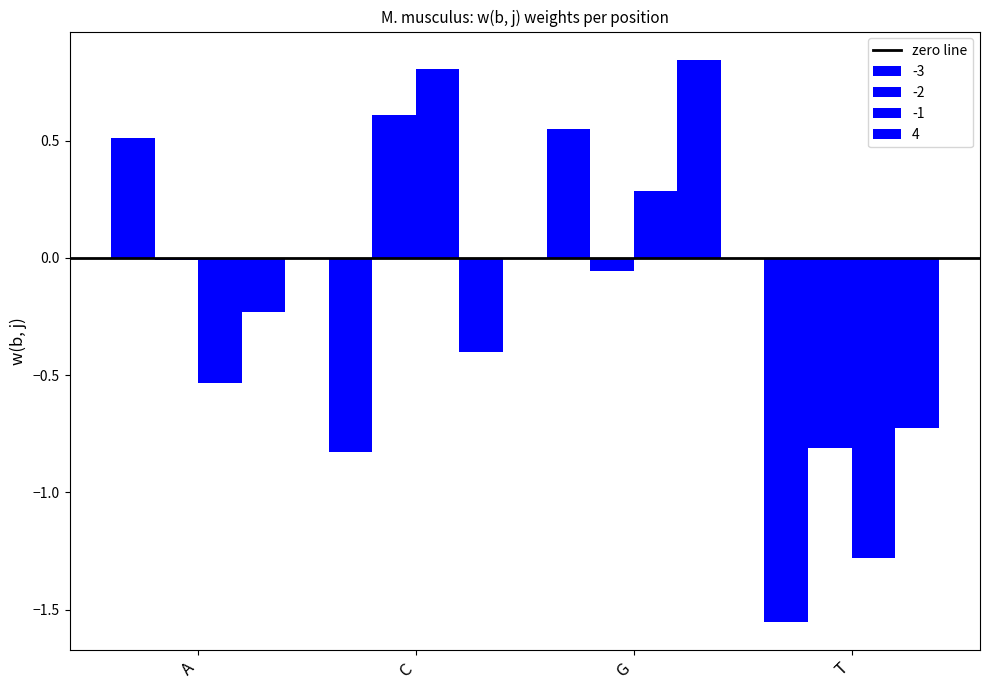

At which category is the sum across all series the highest?

G